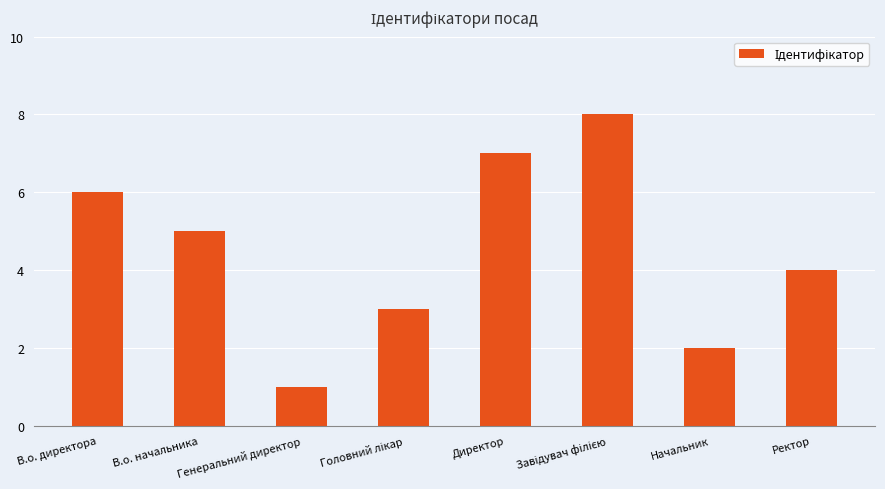

What is the difference between the second highest and minimum values?

6